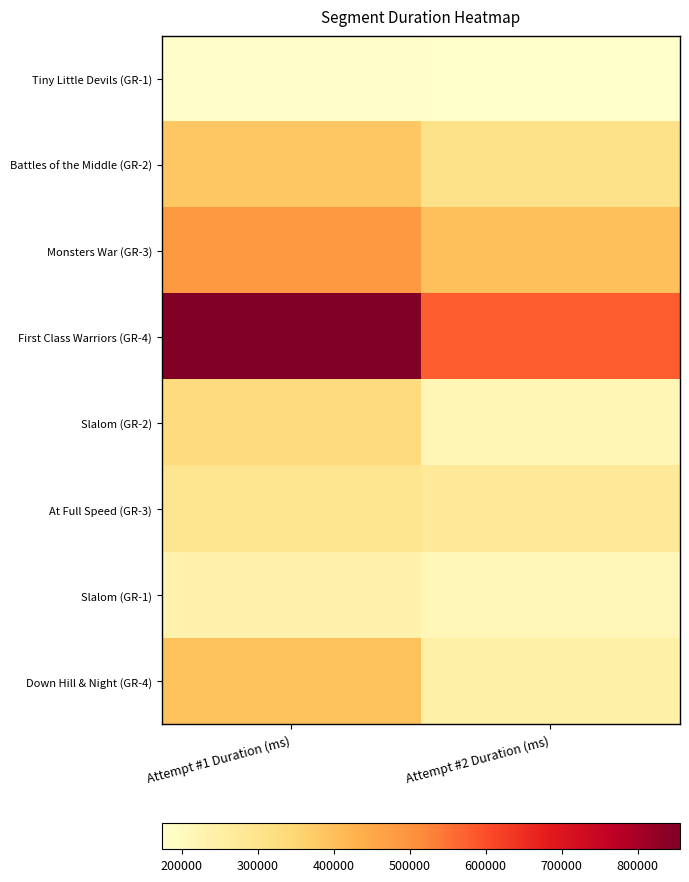

How many data points does each series have?

2